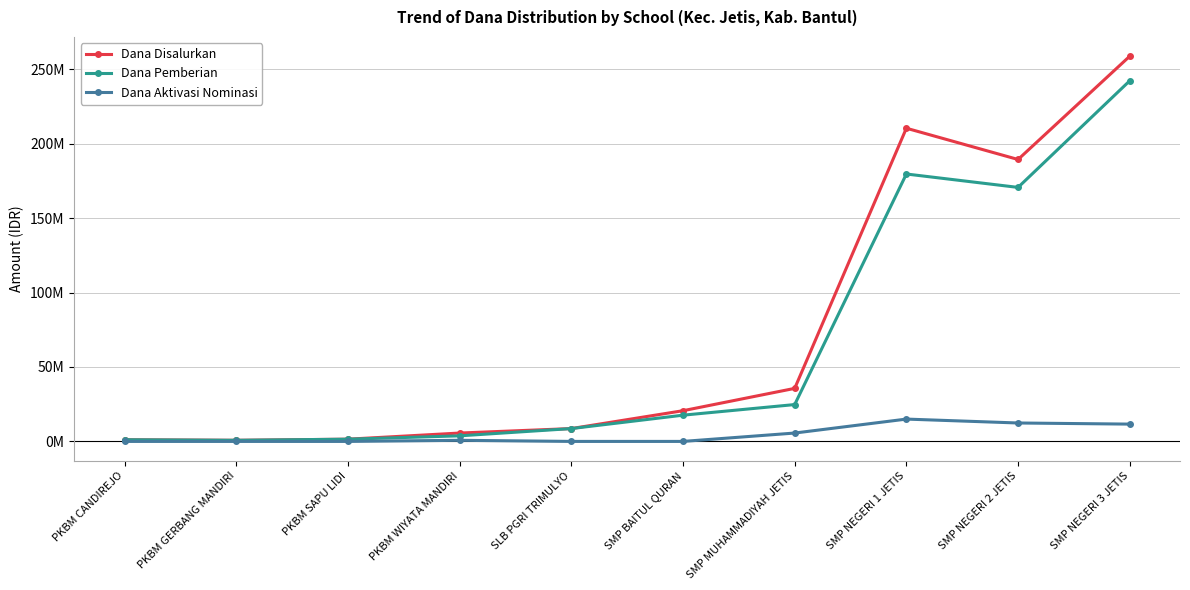

What is the minimum value for Dana Disalurkan?

750000